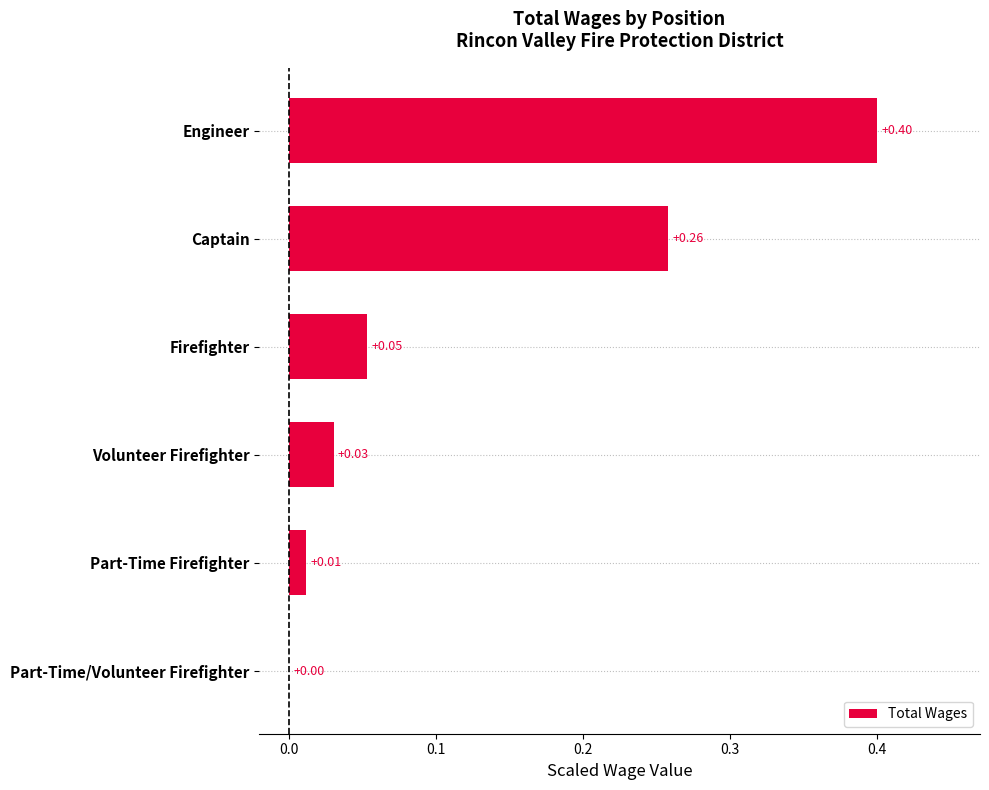

Does the chart contain stacked bars?

No